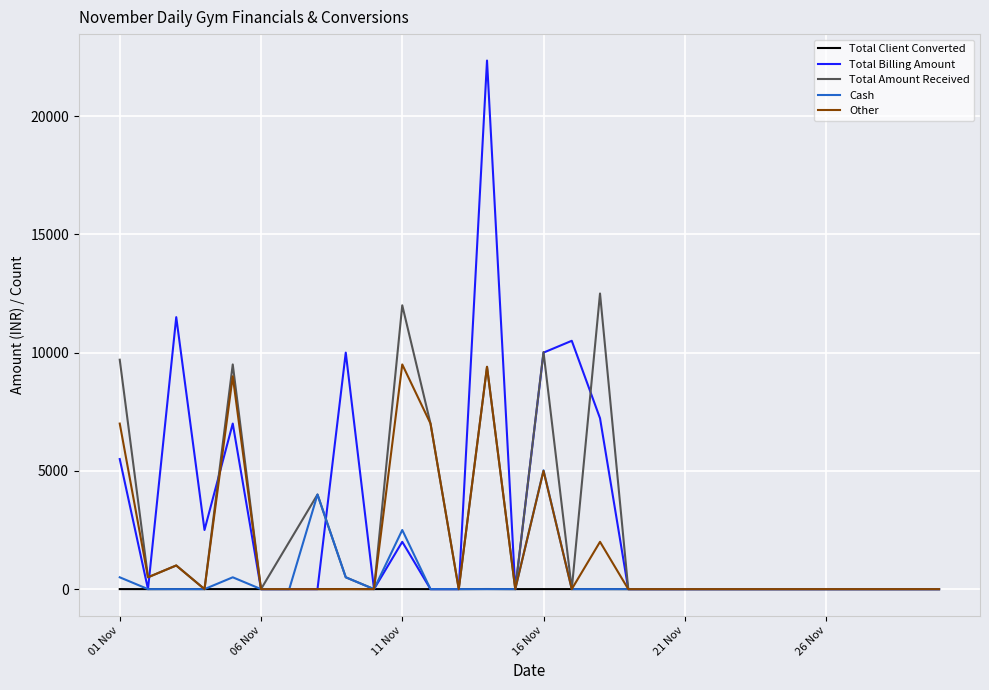

What is the highest value of the Total Billing Amount series?

22350